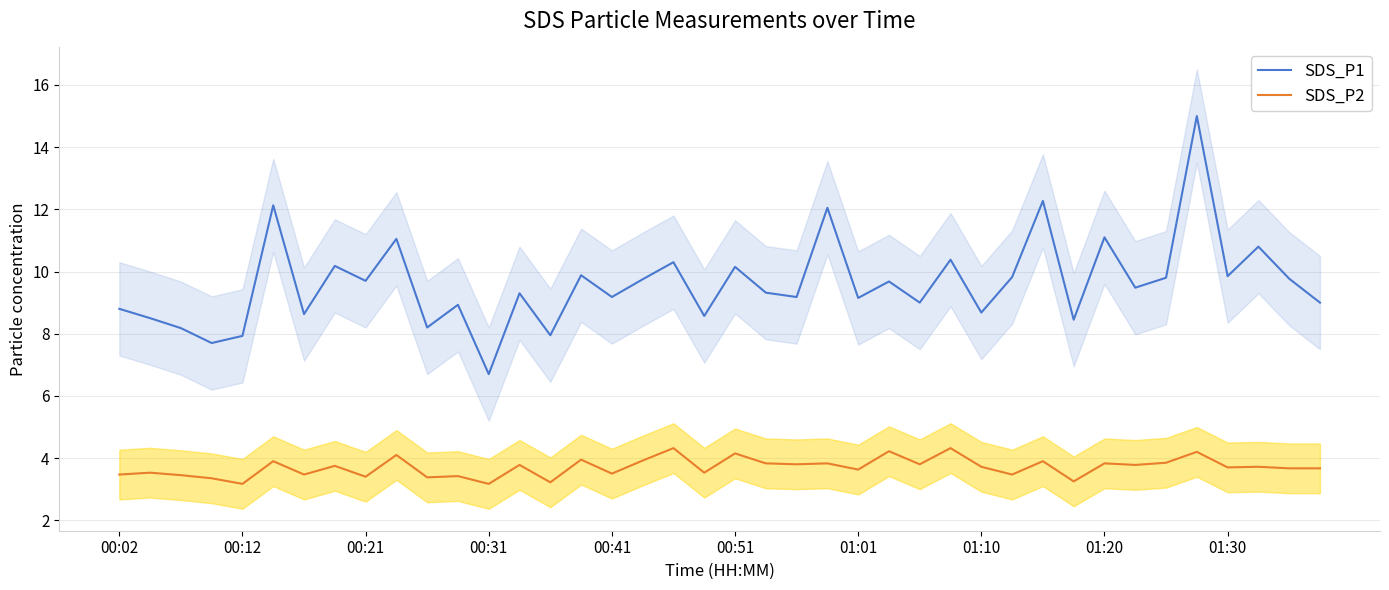

What are all the series names shown in the legend?

SDS_P1, SDS_P2